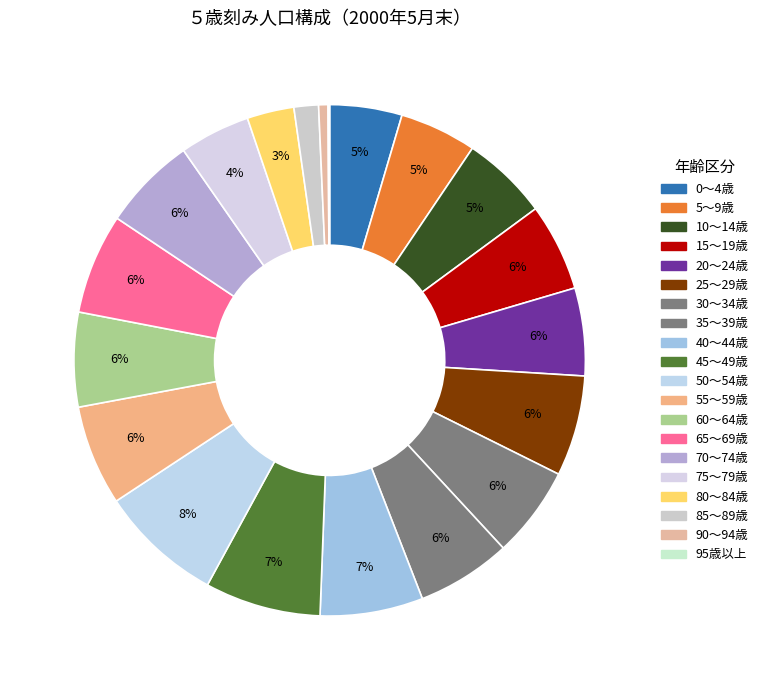

To the nearest percent, what is the average slice percentage?

5%